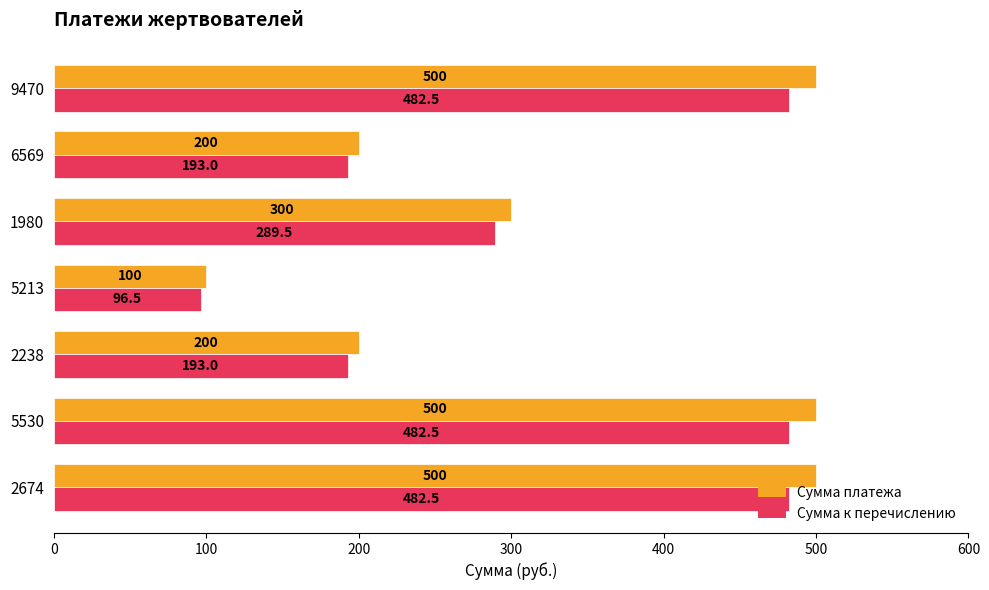

At which label is Сумма платежа closest to 300?

1980